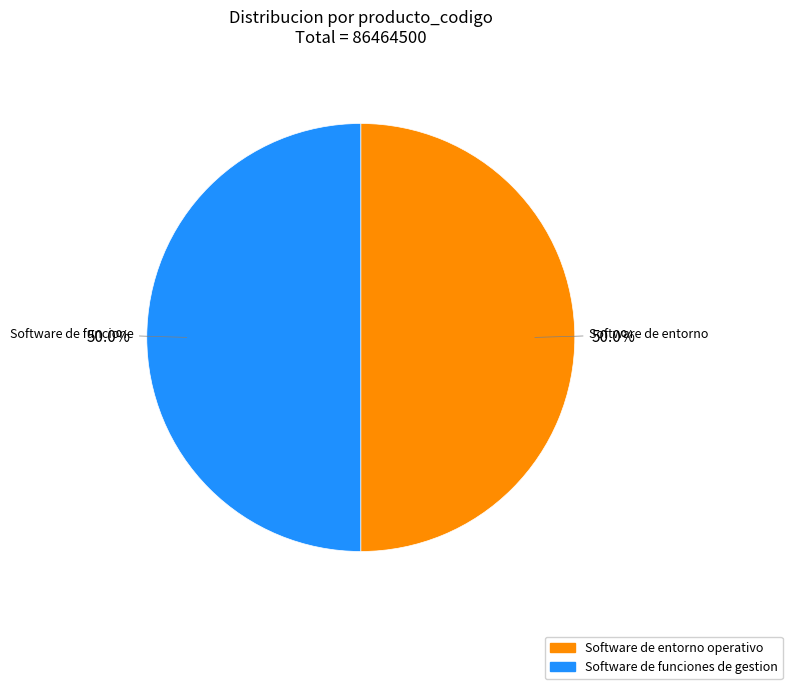

What is the ratio of the value at Software de funciones de gestion to the value at Software de entorno operativo?

1.0